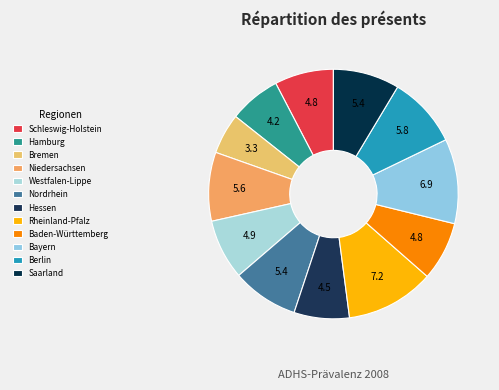

Which has a higher value, Hamburg or Schleswig-Holstein?

Schleswig-Holstein